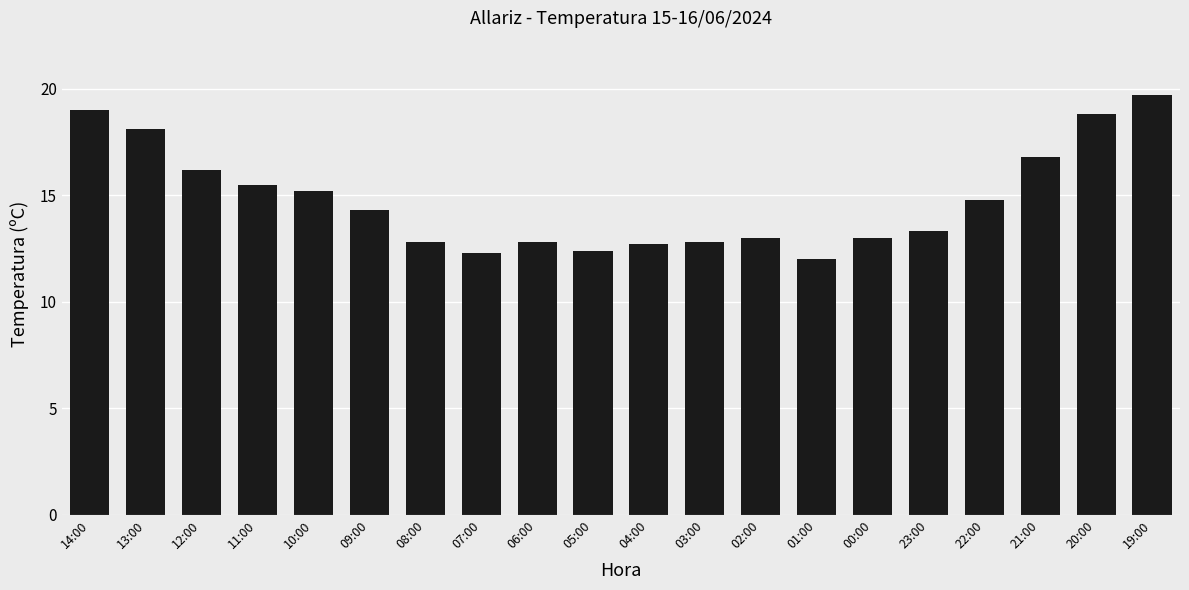

Is it true that the value at 04:00 is 12.7?

True